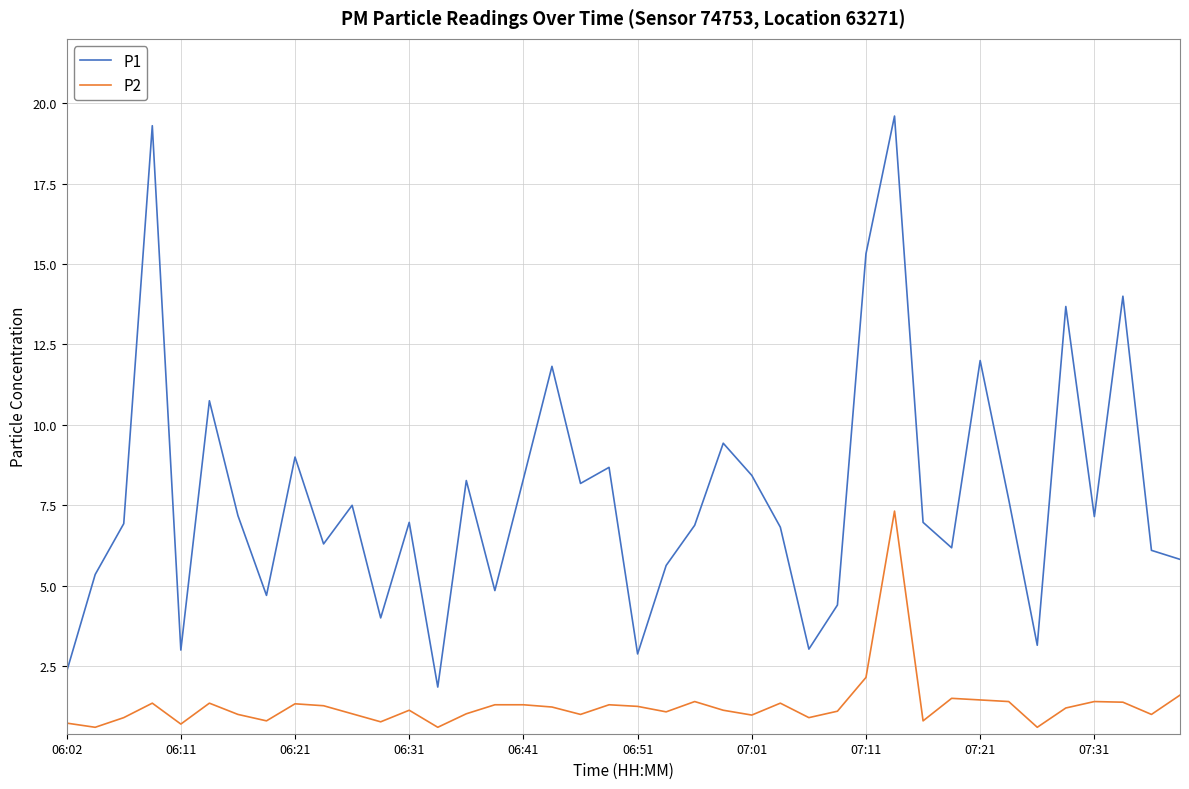

True or false: P1 and P2 cross at least once.

False